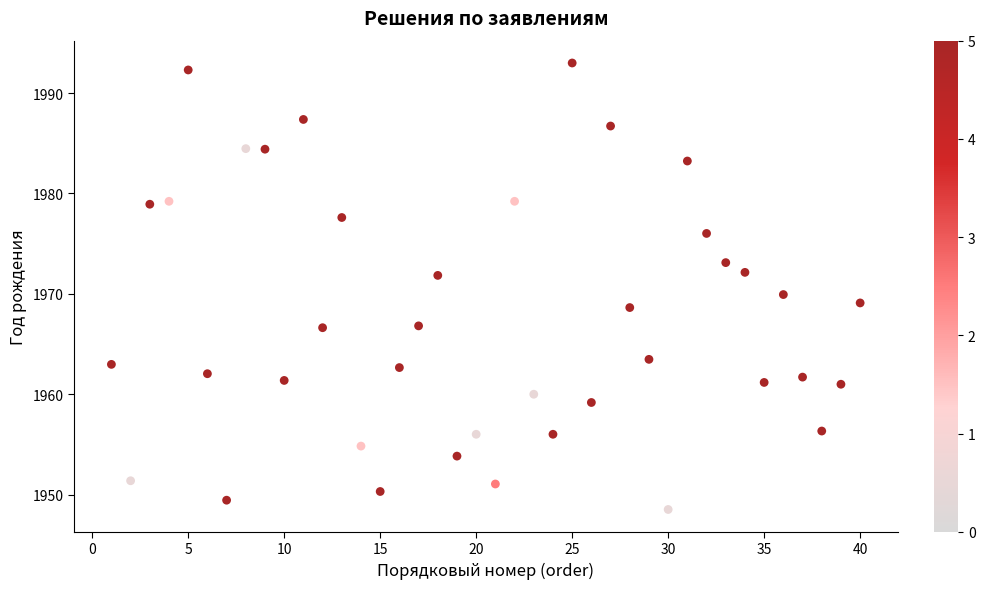

What is the range of X values (max minus min)?

39.0